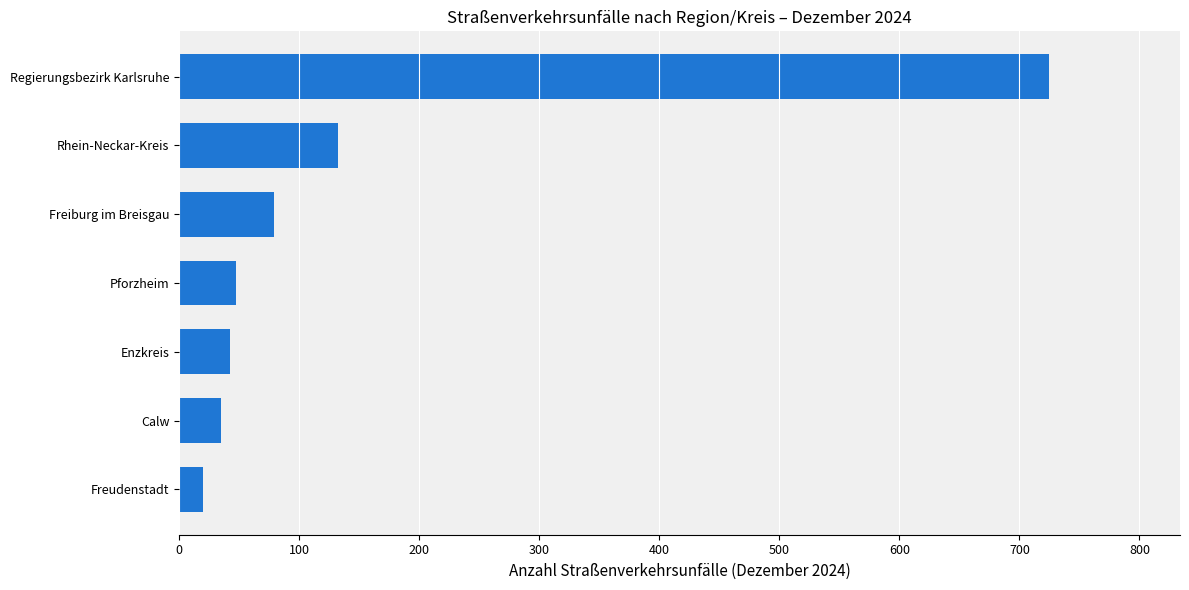

What is the minimum value shown in the chart?

20